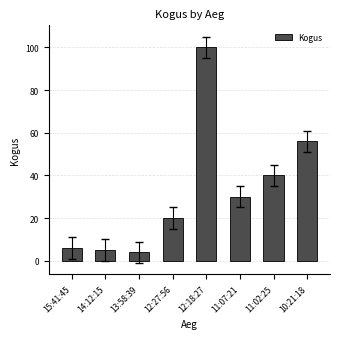

What is the sum of all values?

261